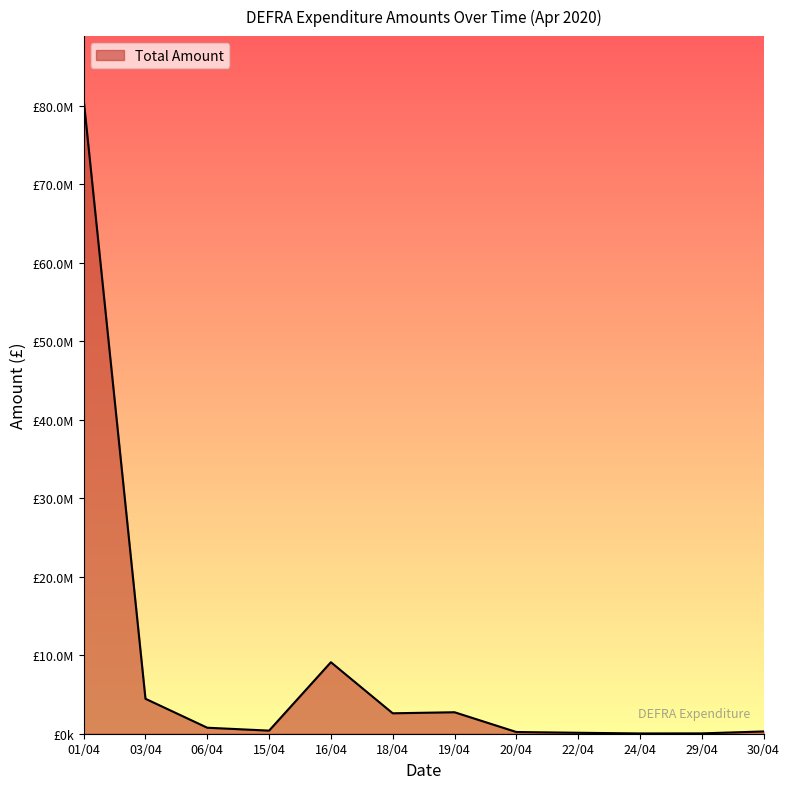

True or false: there are more than 1 points higher than both neighbors.

True